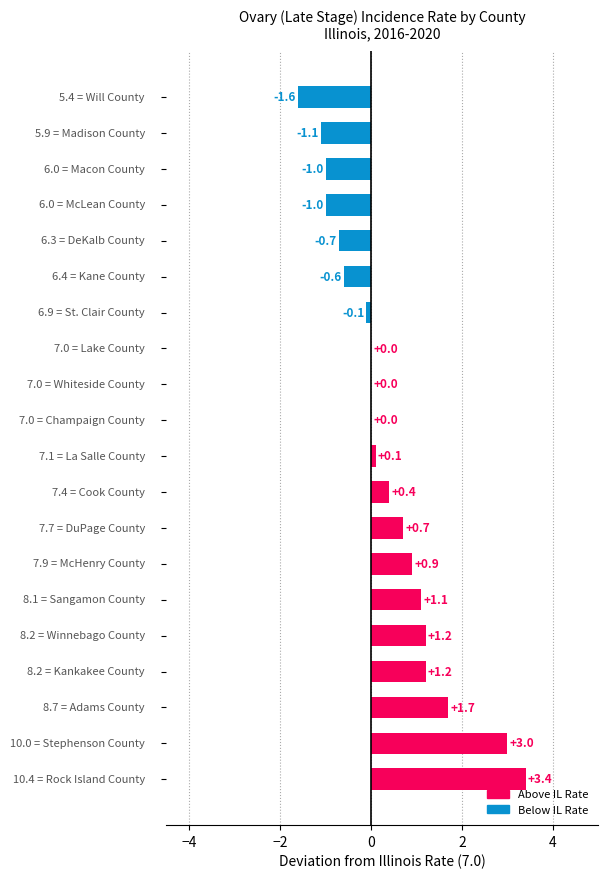

What is the maximum value shown in the chart?

3.4